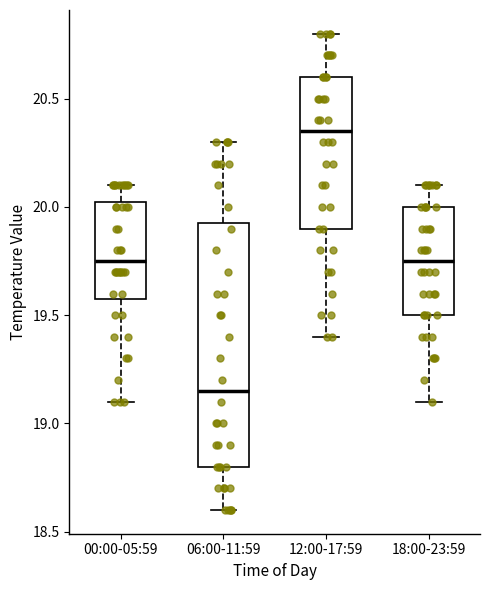

Comparing the boxes themselves (not the whiskers), which one is the tallest?

06:00-11:59